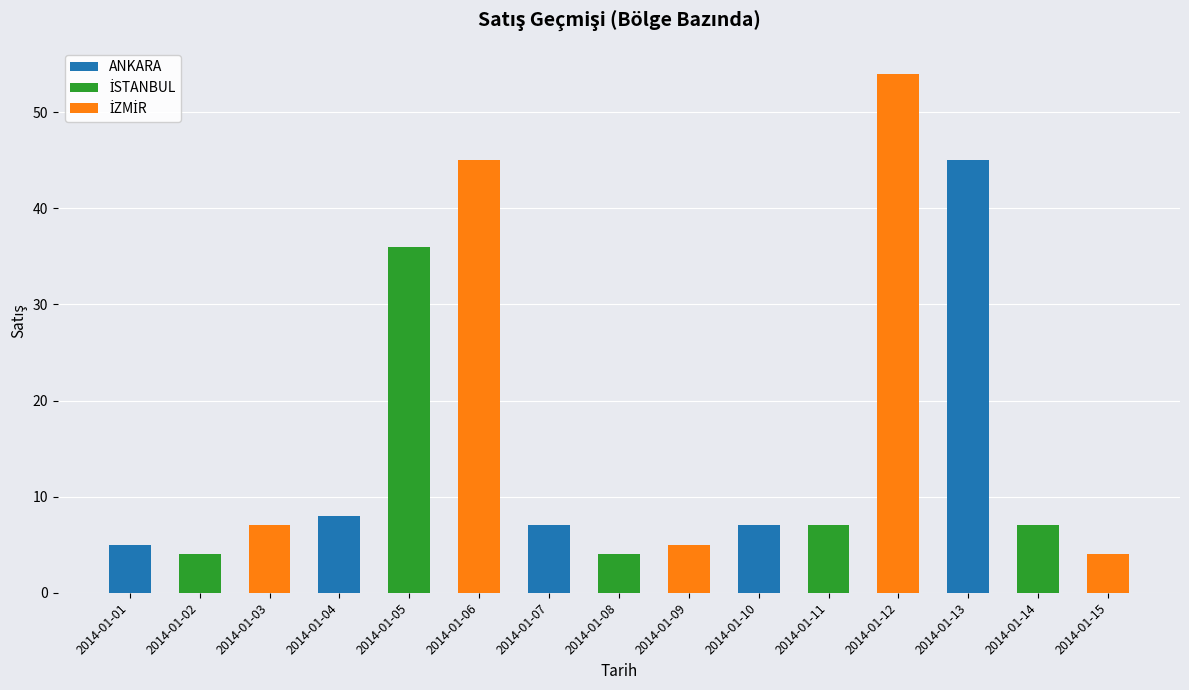

What is the total value across all series at 2014-01-03?

7